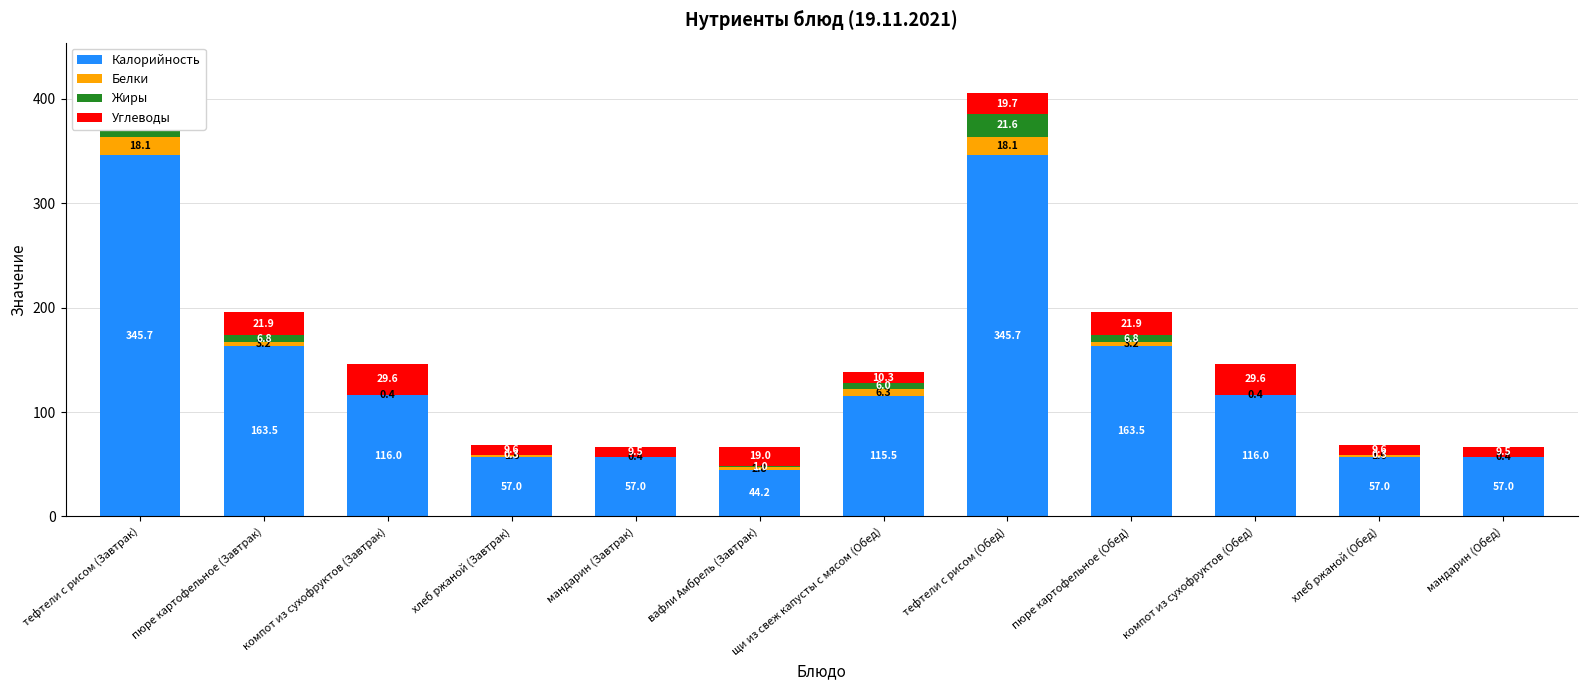

What is the total value across all series at мандарин (Завтрак)?

66.9